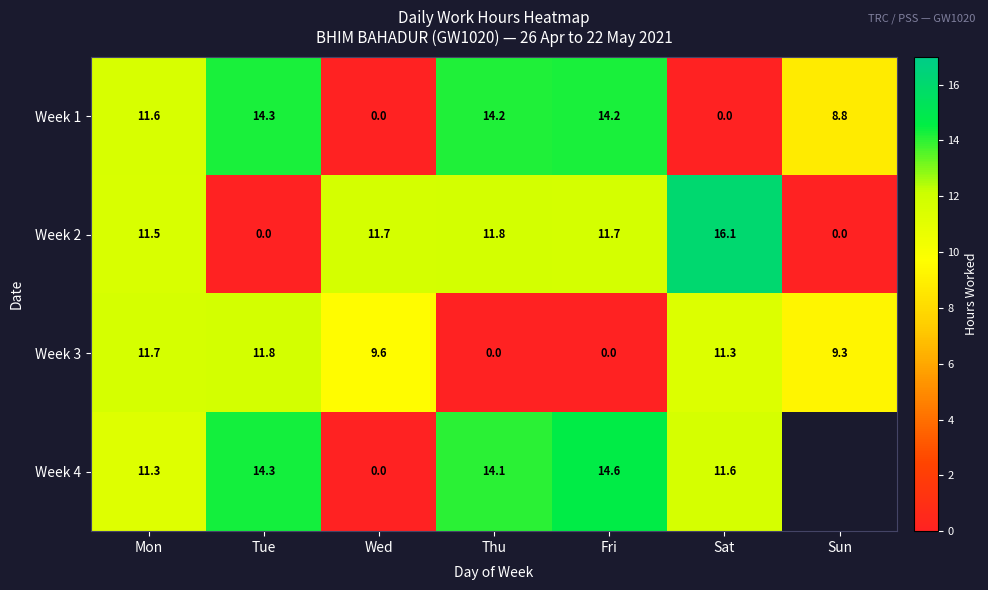

Which category has the highest value across all series?

Sat